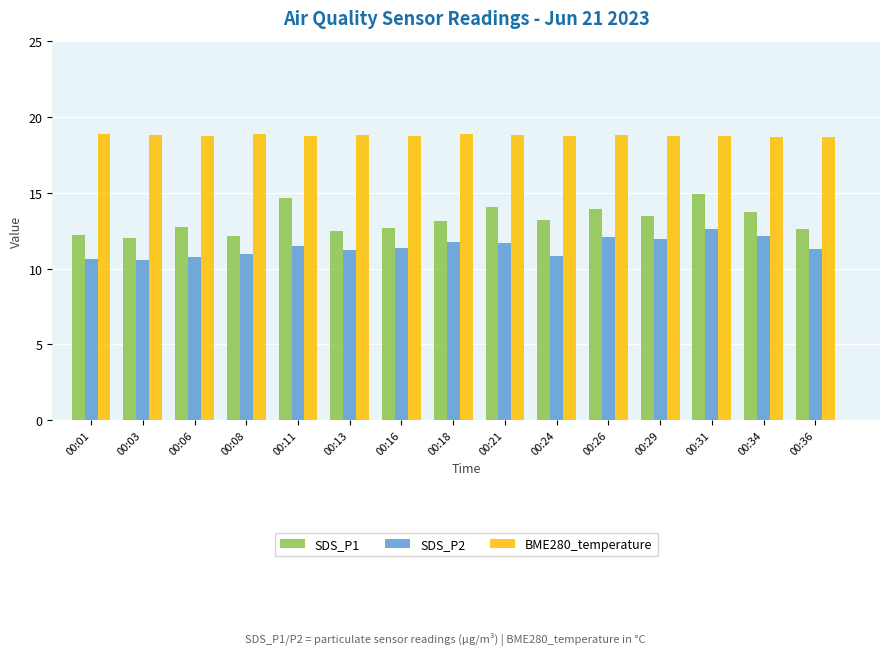

List the series in order of their overall mean, lowest first.

SDS_P2, SDS_P1, BME280_temperature